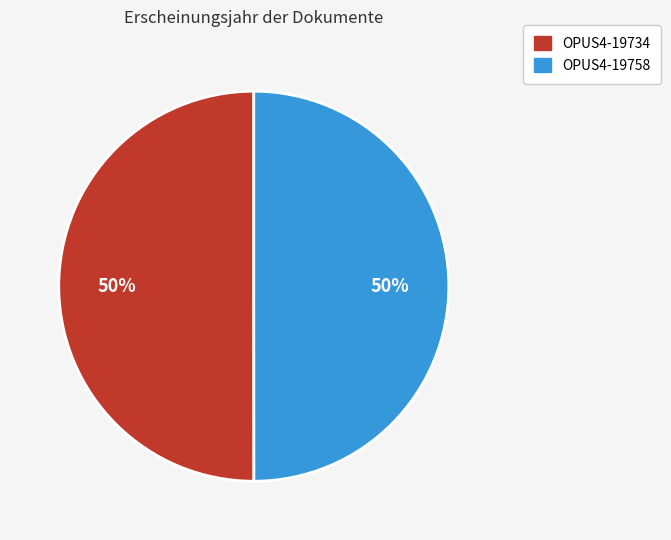

The OPUS4-19758 slice represents 50% of the pie. True or false?

True